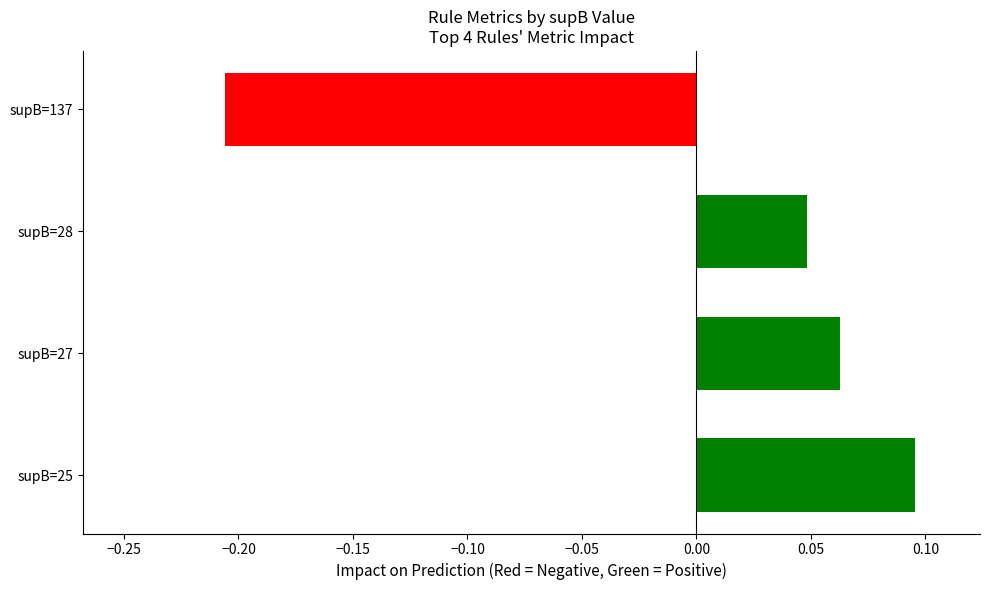

True or false: the data shows 0.1 at supB=28.

False